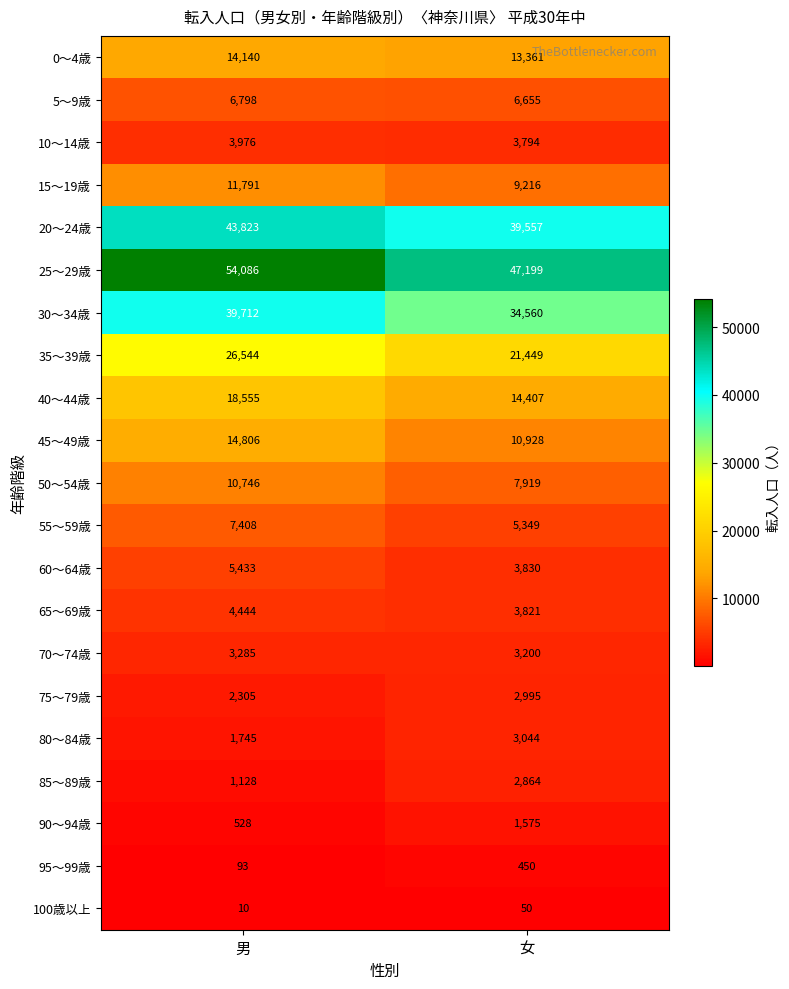

What is the average value of the 60～64歳 series?

4632